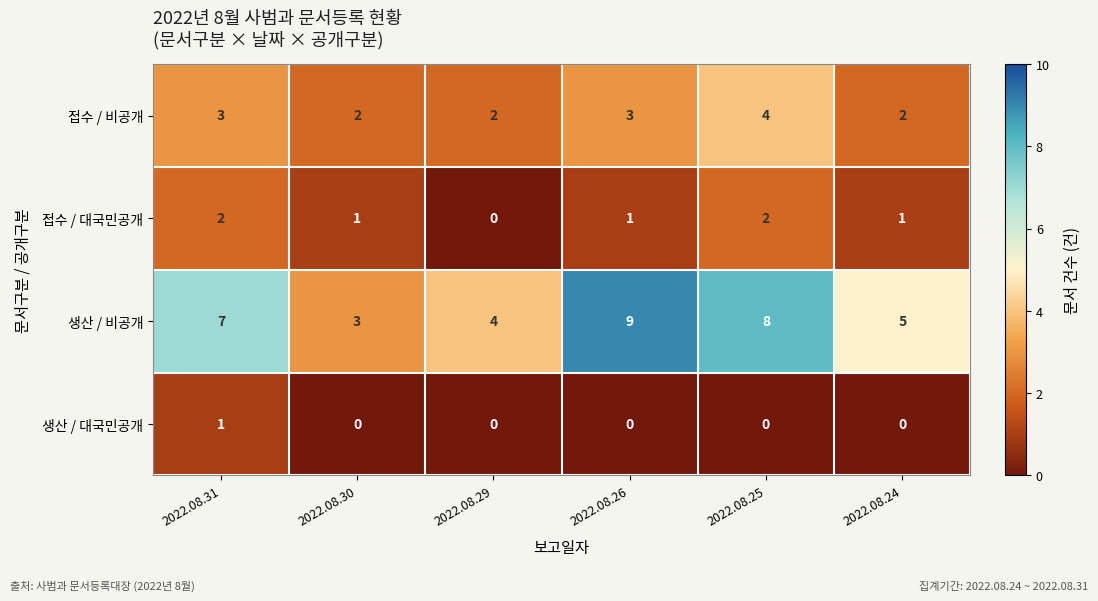

Rank the categories by 생산 / 비공개 value from highest to lowest.

2022.08.26, 2022.08.25, 2022.08.31, 2022.08.24, 2022.08.29, 2022.08.30